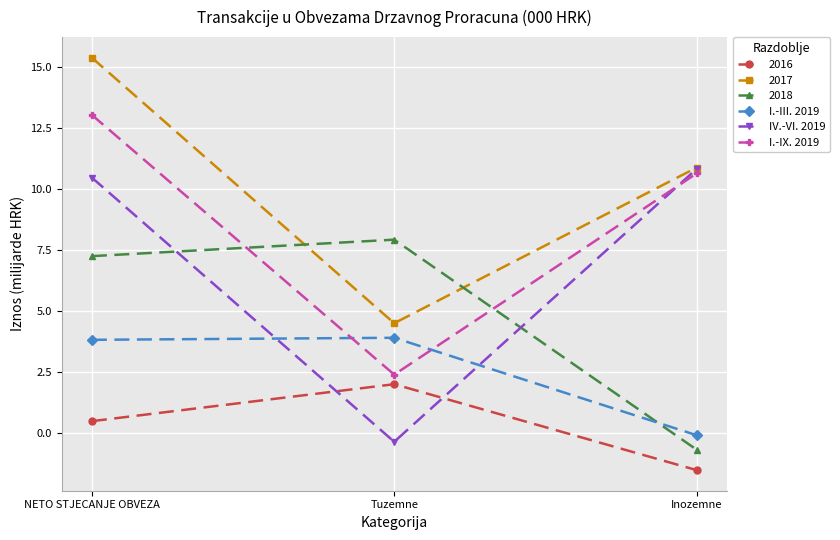

What is the label of the 2nd point from the right?

Tuzemne